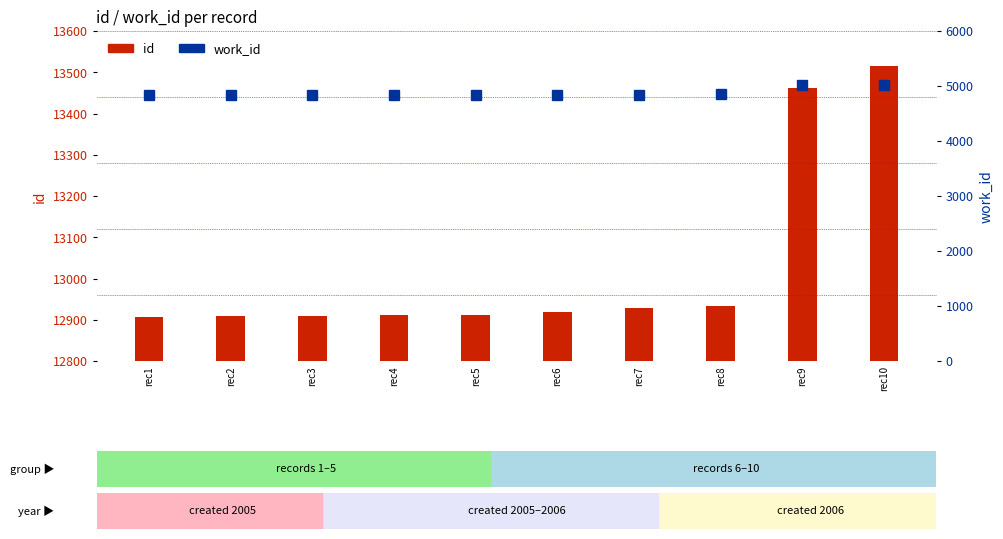

How many categories are shown in the chart?

10